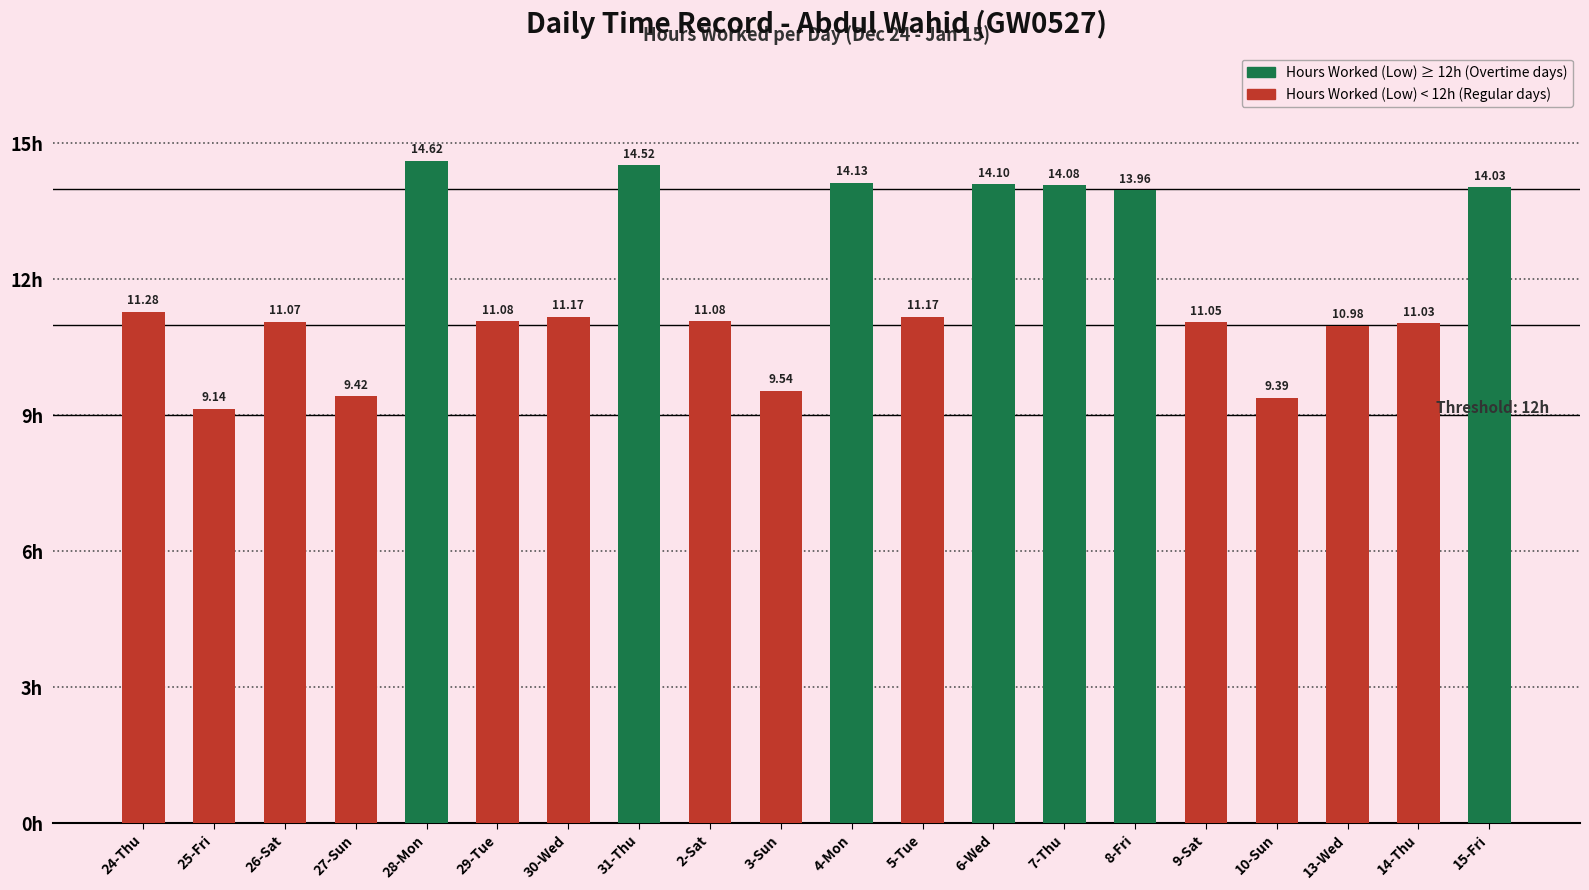

What is the smallest value displayed?

9.1